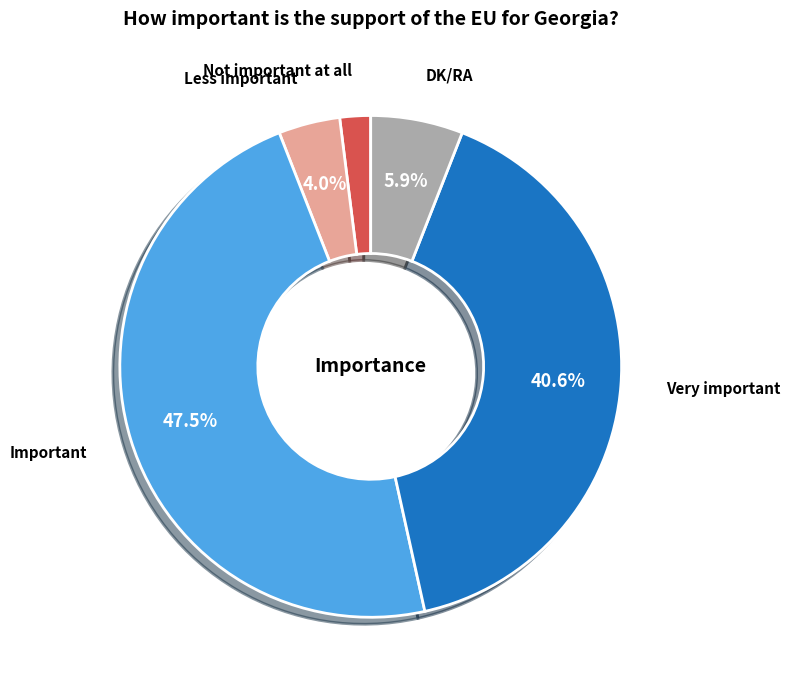

How many segments does this pie chart have?

5